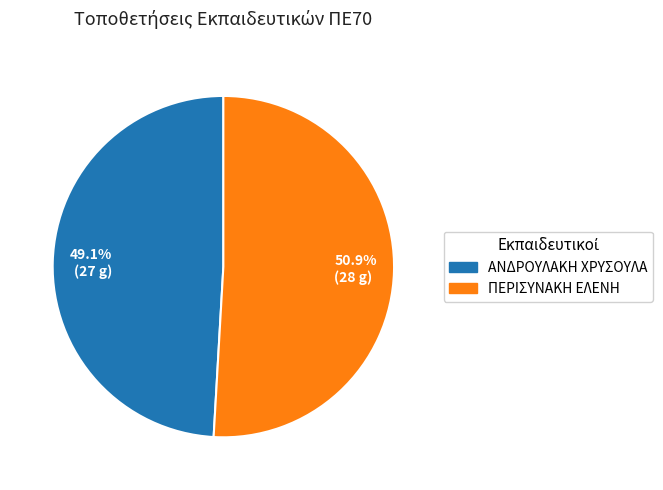

Is 49.1% (27 g) the majority of the pie?

No